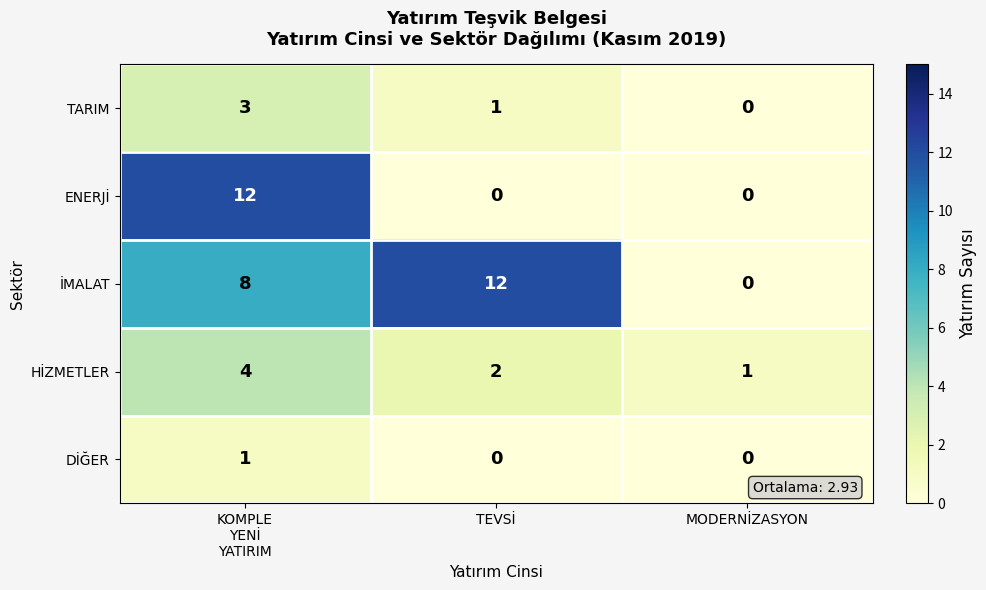

What is the difference between the maximum and minimum values in the HİZMETLER series?

3